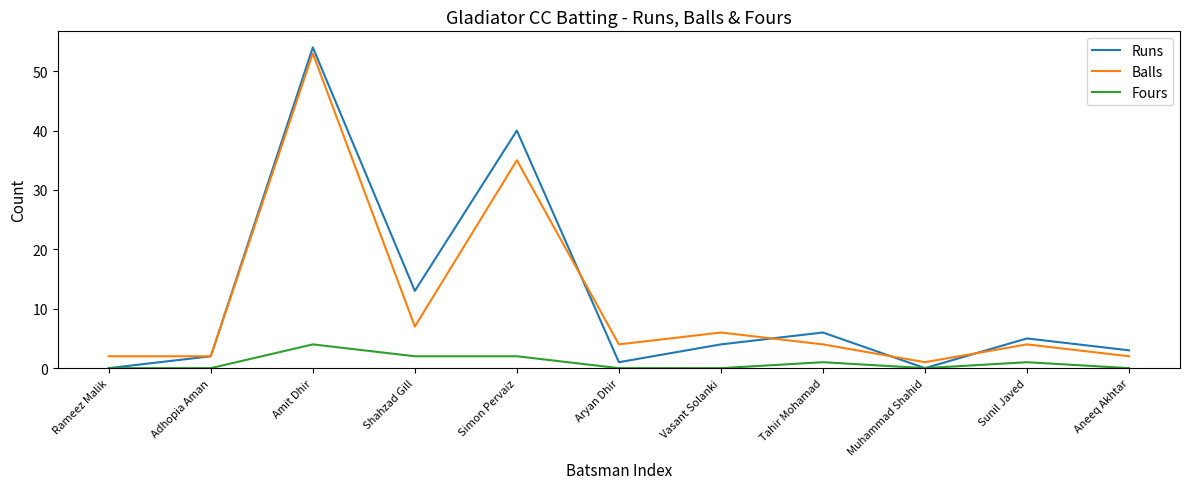

True or false: Runs has a value of 69 at Simon Pervaiz.

False